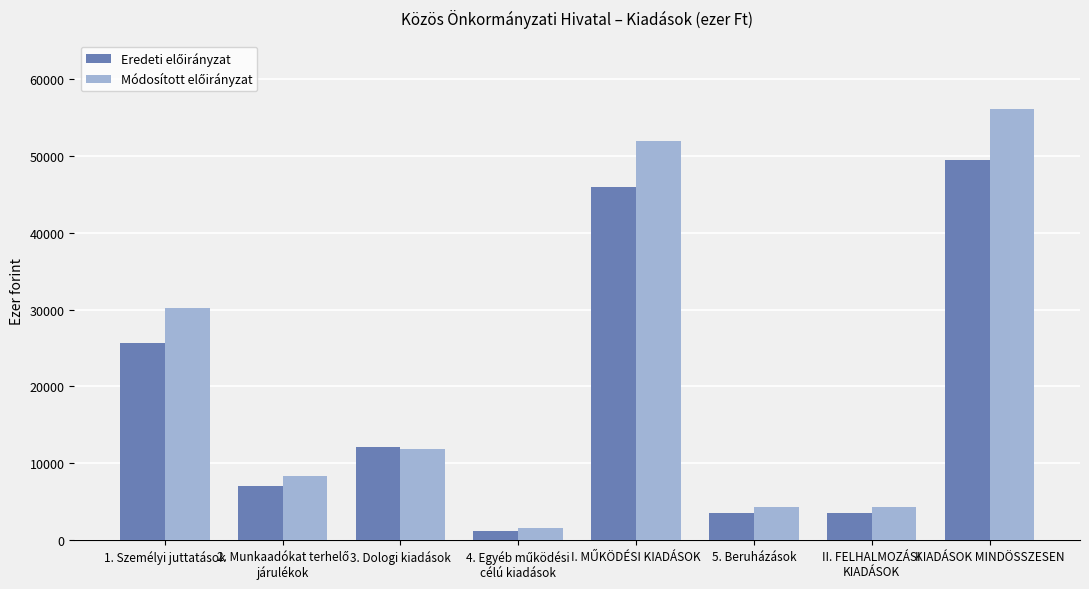

Does the chart contain stacked bars?

No